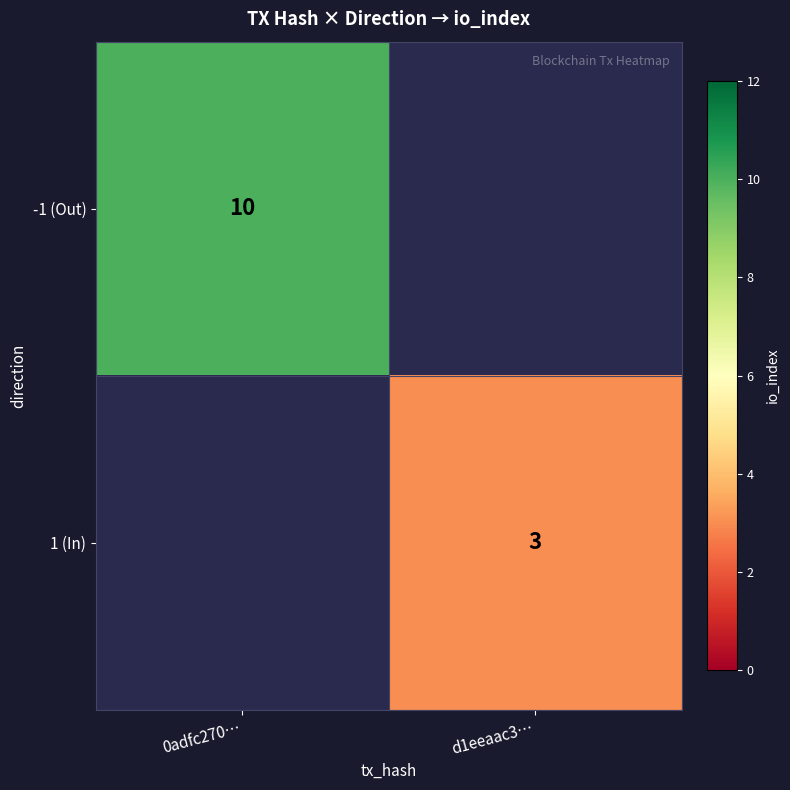

Which category has the lowest value across all series?

d1eeaac3…